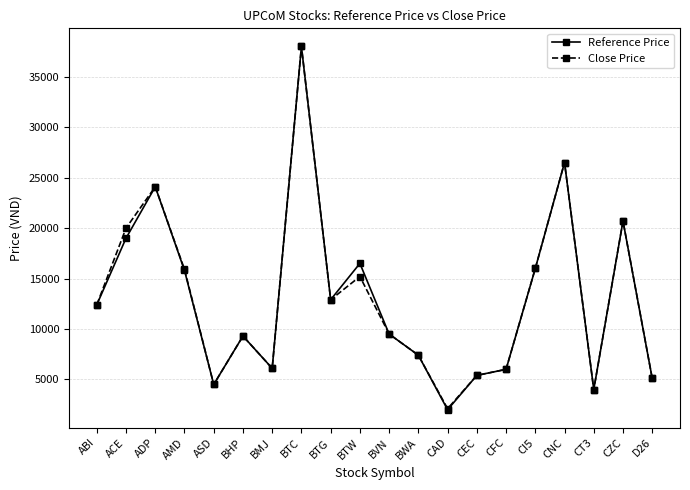

Which series has the widest spread of values?

Reference Price